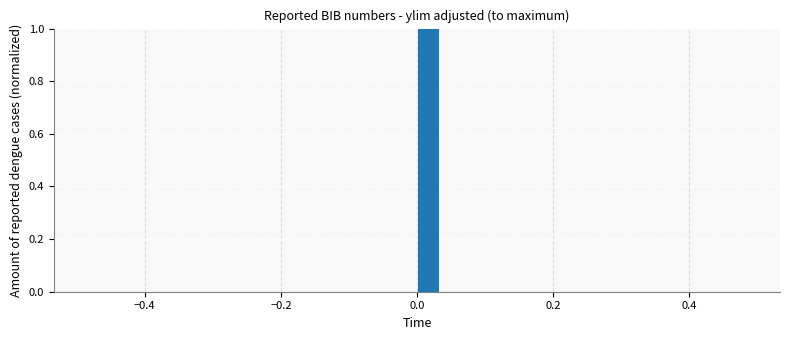

Around what value on the x-axis is the tallest bar? Give the approximate position of its centre, as read against the axis.

0.02